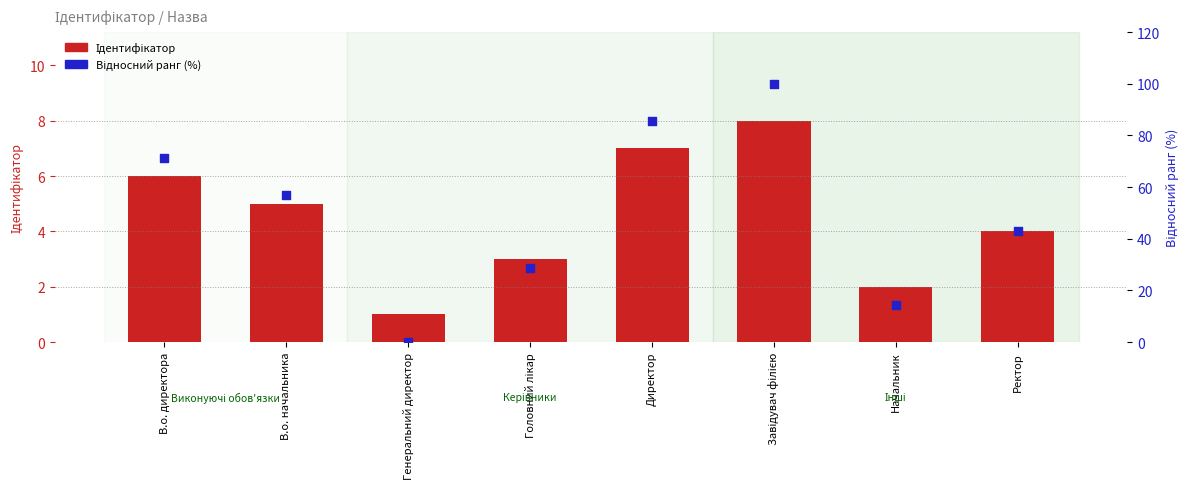

Is the value of Ідентифікатор at Генеральний директор greater than the value of Відносний ранг (%) at Ректор?

No